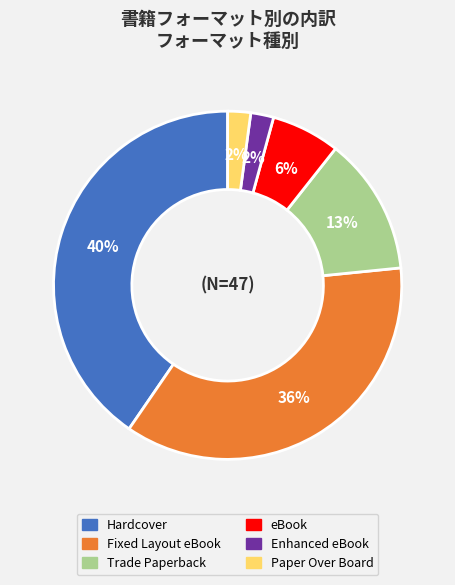

How many segments does this pie chart have?

6